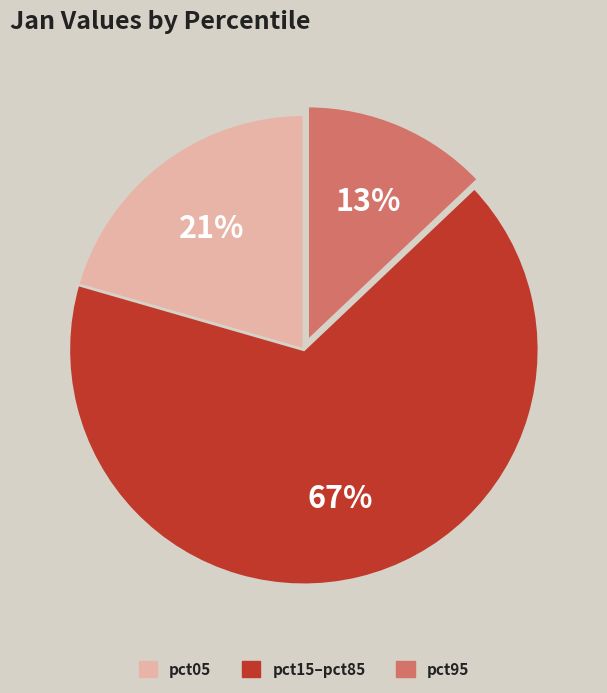

Is there any slice that represents more than half of the pie?

Yes